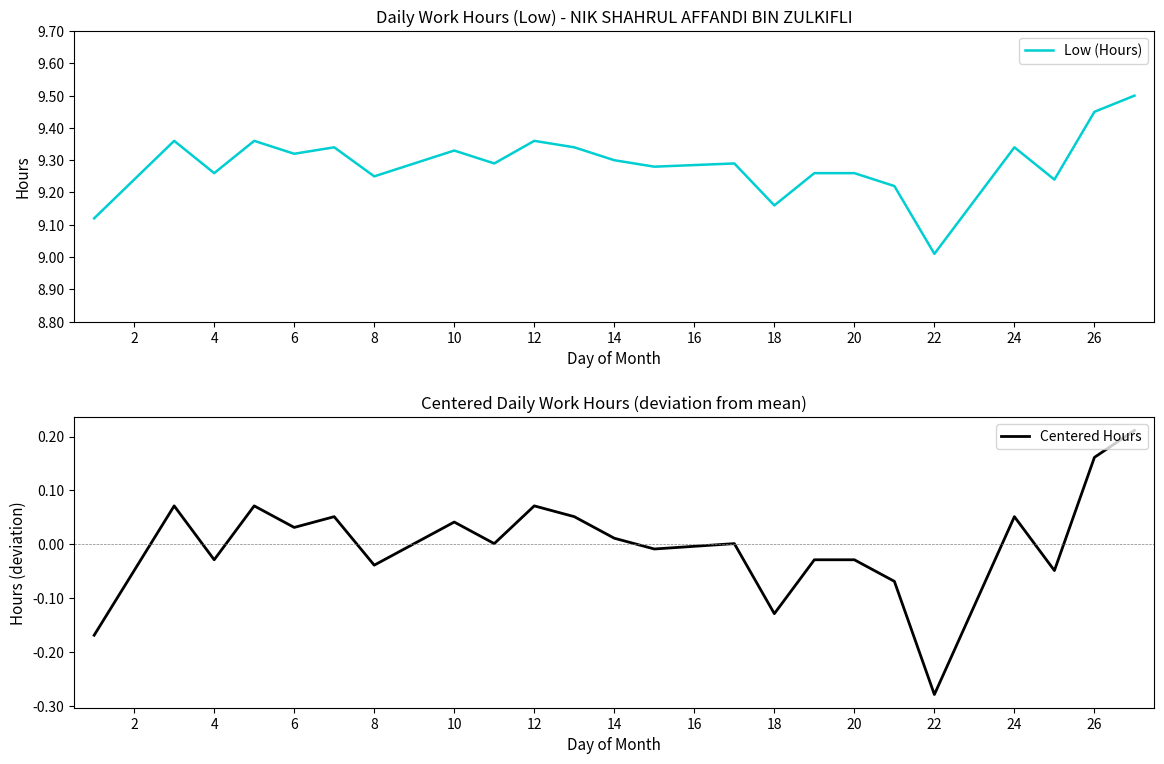

What is the highest value of the Low (Hours) series?

9.5